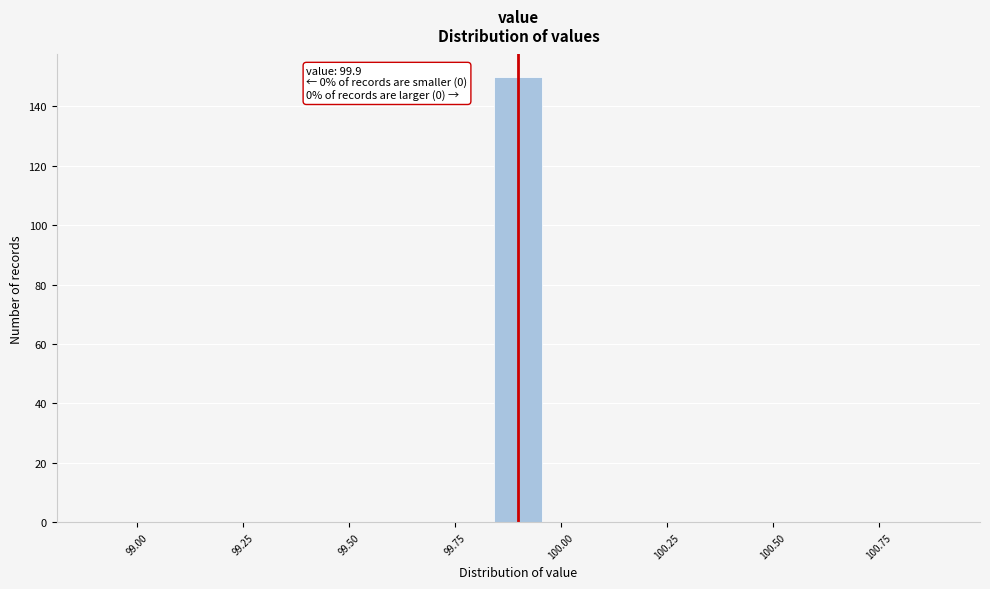

Read against the x-axis, roughly where is the centre of the tallest bar?

99.90